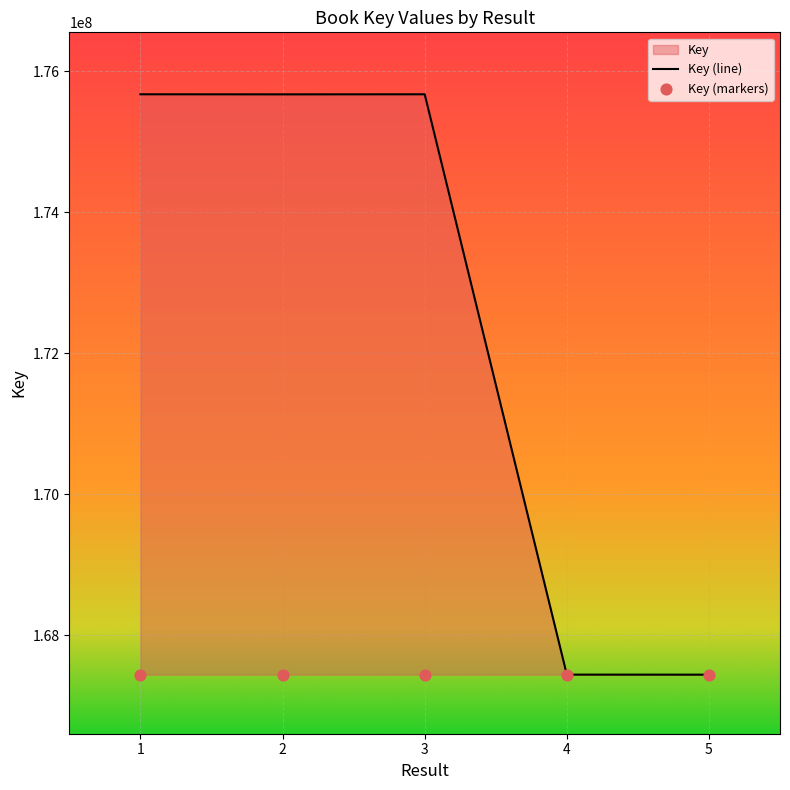

Approximately how many times larger is the value at 3 compared to 5?

1.0